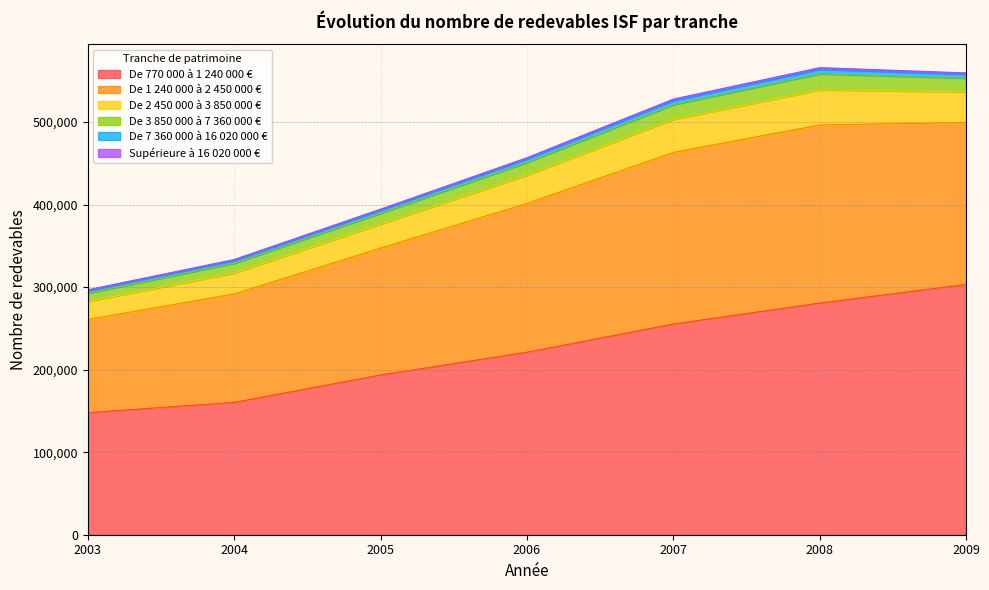

How many lines are shown in the chart?

6